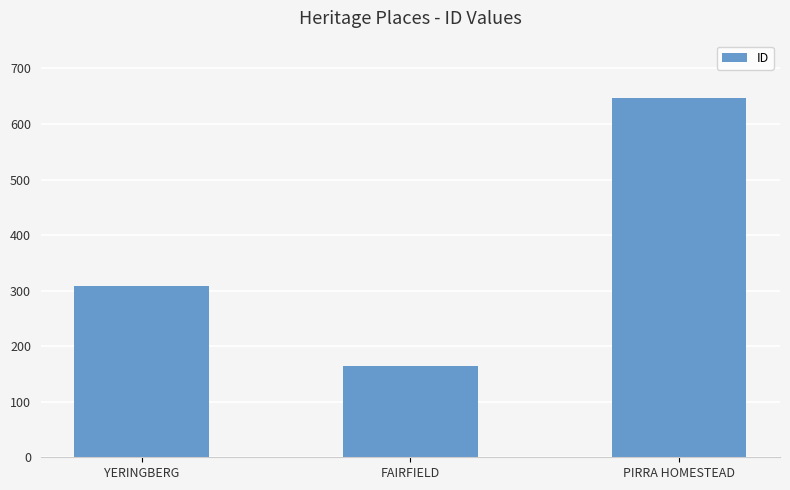

Which category has the highest value across all series?

PIRRA HOMESTEAD